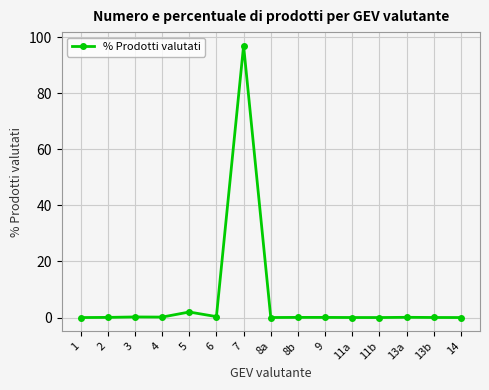

What is the sum of all values?

100.0